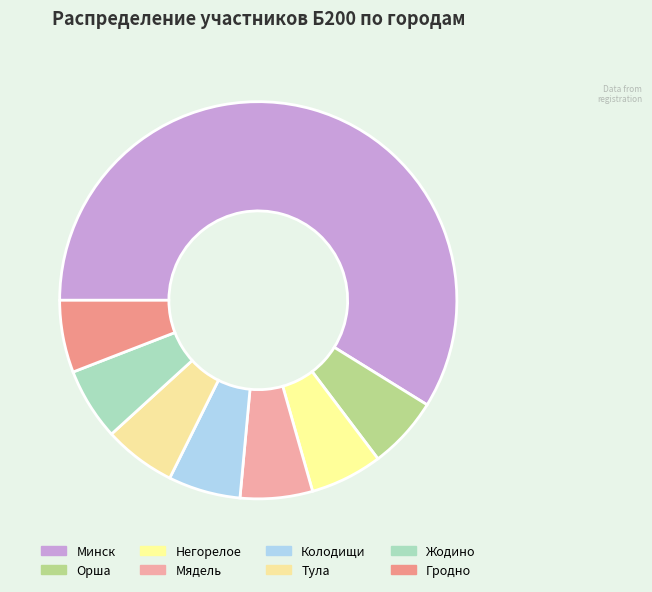

How many segments does this pie chart have?

8